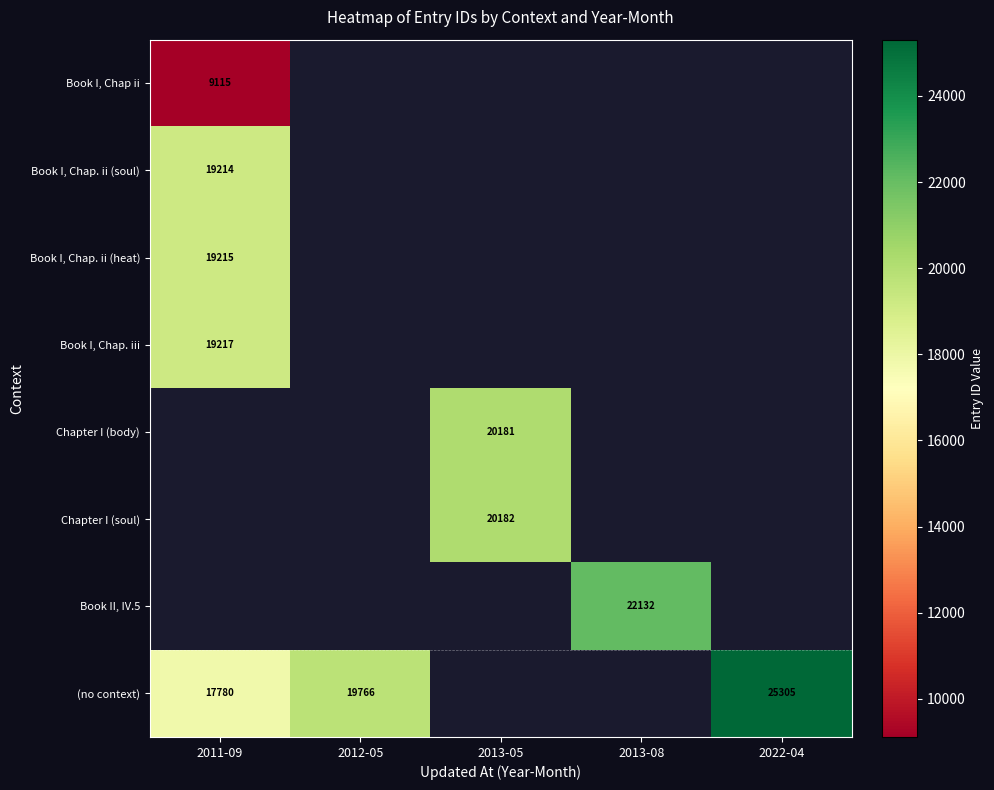

Is it true that (no context) equals 25305 at 2022-04?

True